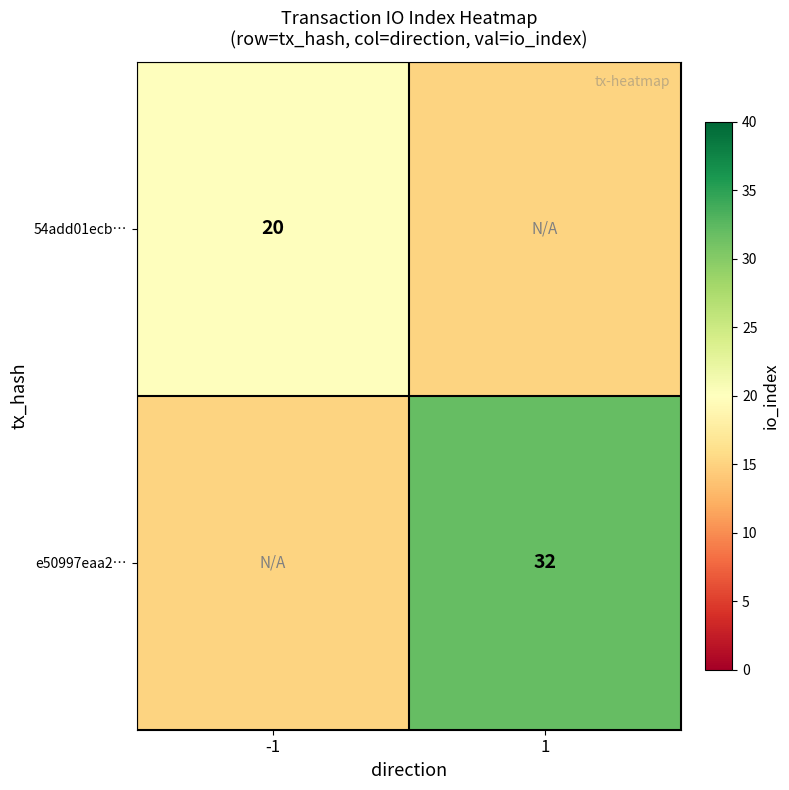

Is the value of 54add01ecb… at -1 greater than the value of e50997eaa2… at 1?

No